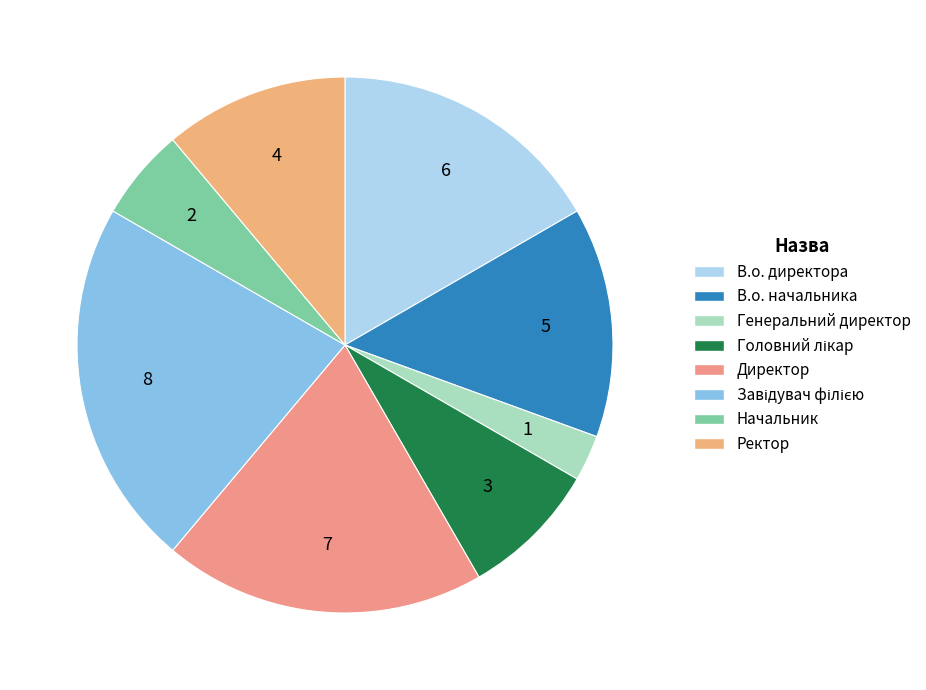

Count the number of slices in the pie.

8